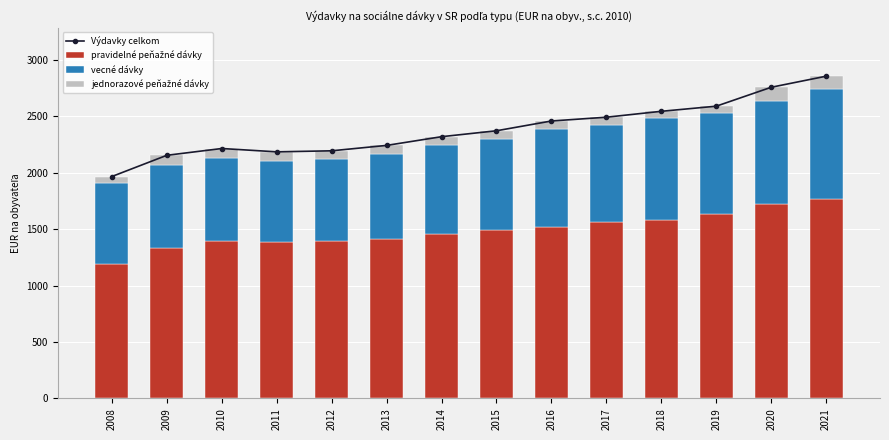

Reading right to left, transcribe all the data shown in this chart.

Výdavky celkom: 2856.3	2758.1	2590.4	2545.1	2492.7	2459.2	2372.5	2320.0	2242.8	2194.9	2185.7	2215.3	2155.0	1967.0
pravidelné peňažné dávky: 1767.8	1725.7	1634.2	1583.1	1566.5	1520.6	1492.0	1457.4	1411.2	1393.2	1386.9	1395.6	1336.6	1187.5
vecné dávky: 978.7	908.7	900.0	905.7	859.4	869.6	811.8	791.9	755.9	728.9	719.0	735.3	733.4	722.1
jednorazové peňažné dávky: 109.8	123.7	56.2	56.3	66.8	69.0	68.7	70.7	75.7	72.8	79.8	84.4	85.1	57.3